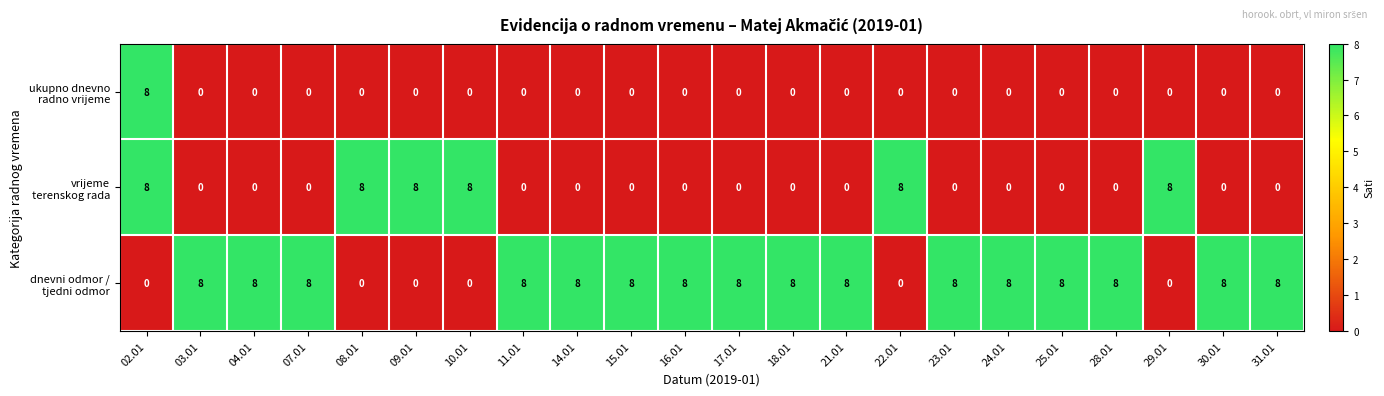

At which category is the sum across all series the highest?

02.01